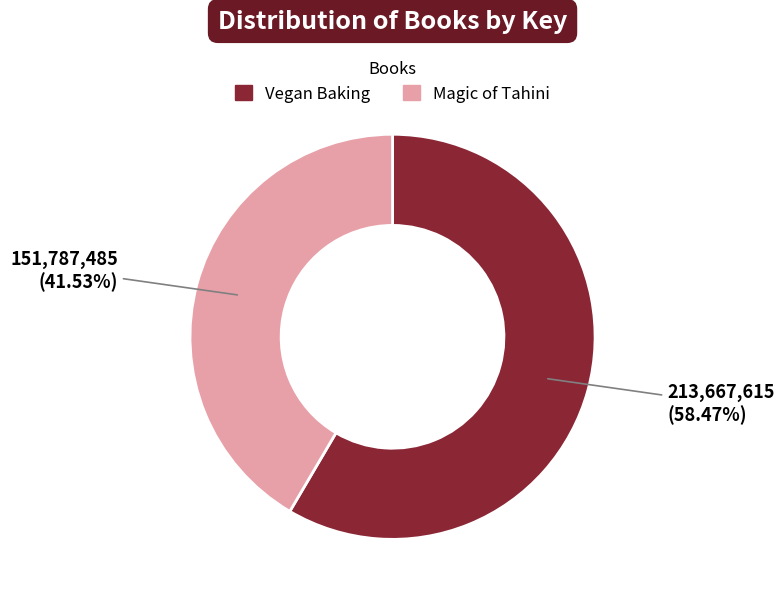

Combined, do Magic of Tahini and Vegan Baking account for over 50%?

Yes